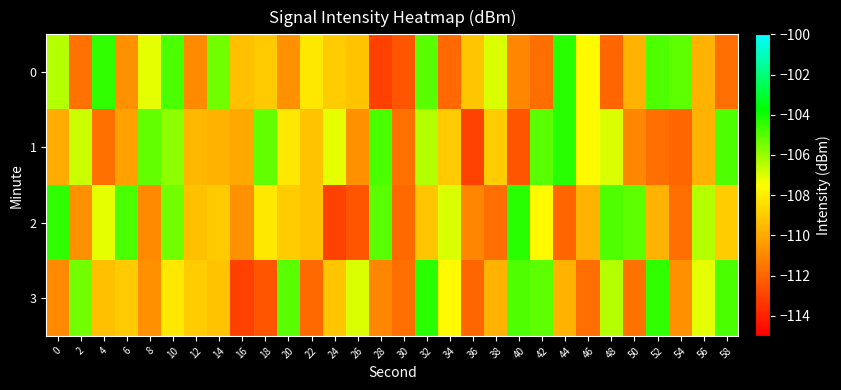

At which category is the sum across all series the highest?

10